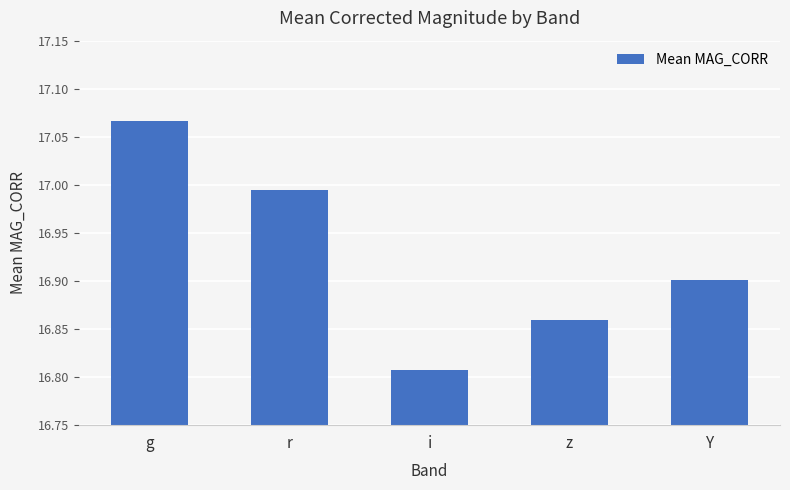

The chart shows a value of 27.1 at i. True or false?

False